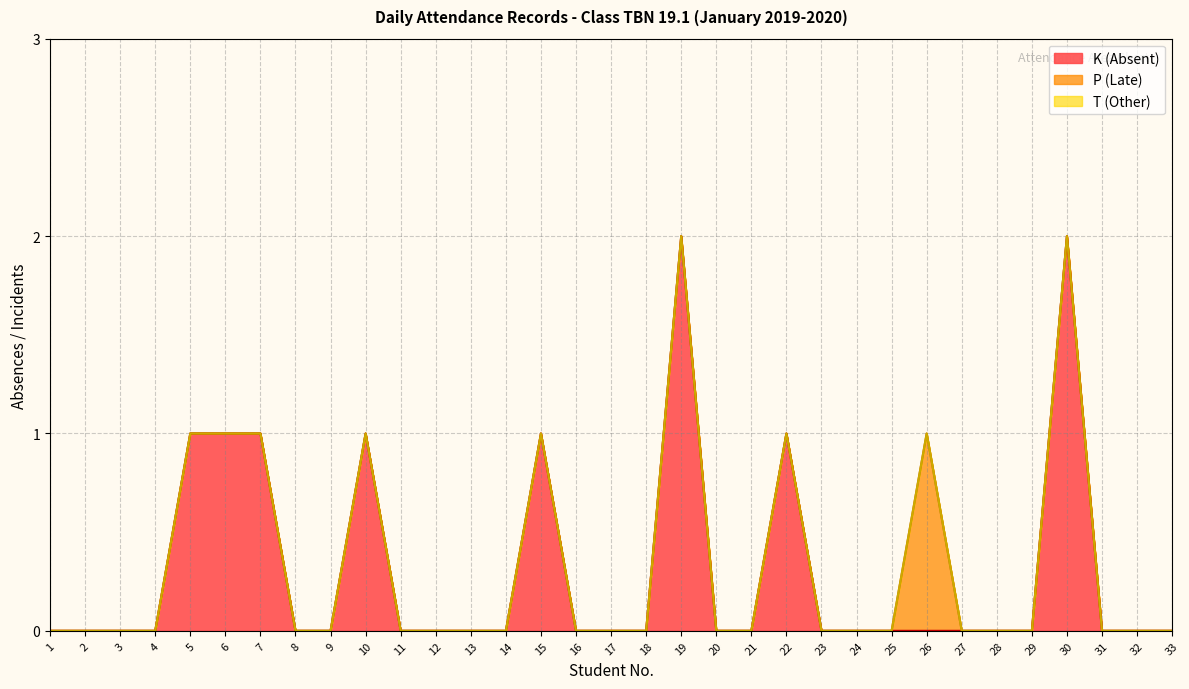

Reading right to left, what are all the values shown in this chart?

K (Absent): 0	0	0	2	0	0	0	0	0	0	0	1	0	0	2	0	0	0	1	0	0	0	0	1	0	0	1	1	1	0	0	0	0
P (Late): 0	0	0	0	0	0	0	1	0	0	0	0	0	0	0	0	0	0	0	0	0	0	0	0	0	0	0	0	0	0	0	0	0
T (Other): 0	0	0	0	0	0	0	0	0	0	0	0	0	0	0	0	0	0	0	0	0	0	0	0	0	0	0	0	0	0	0	0	0